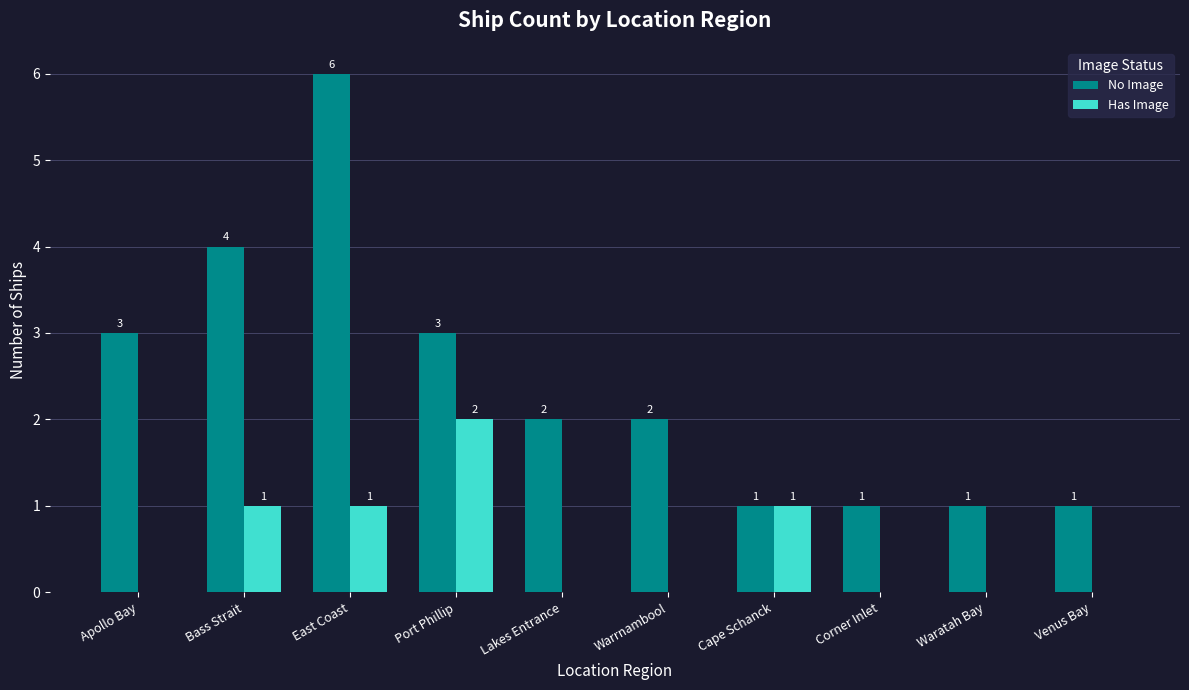

Is it true that No Image equals 2 at Warrnambool?

True